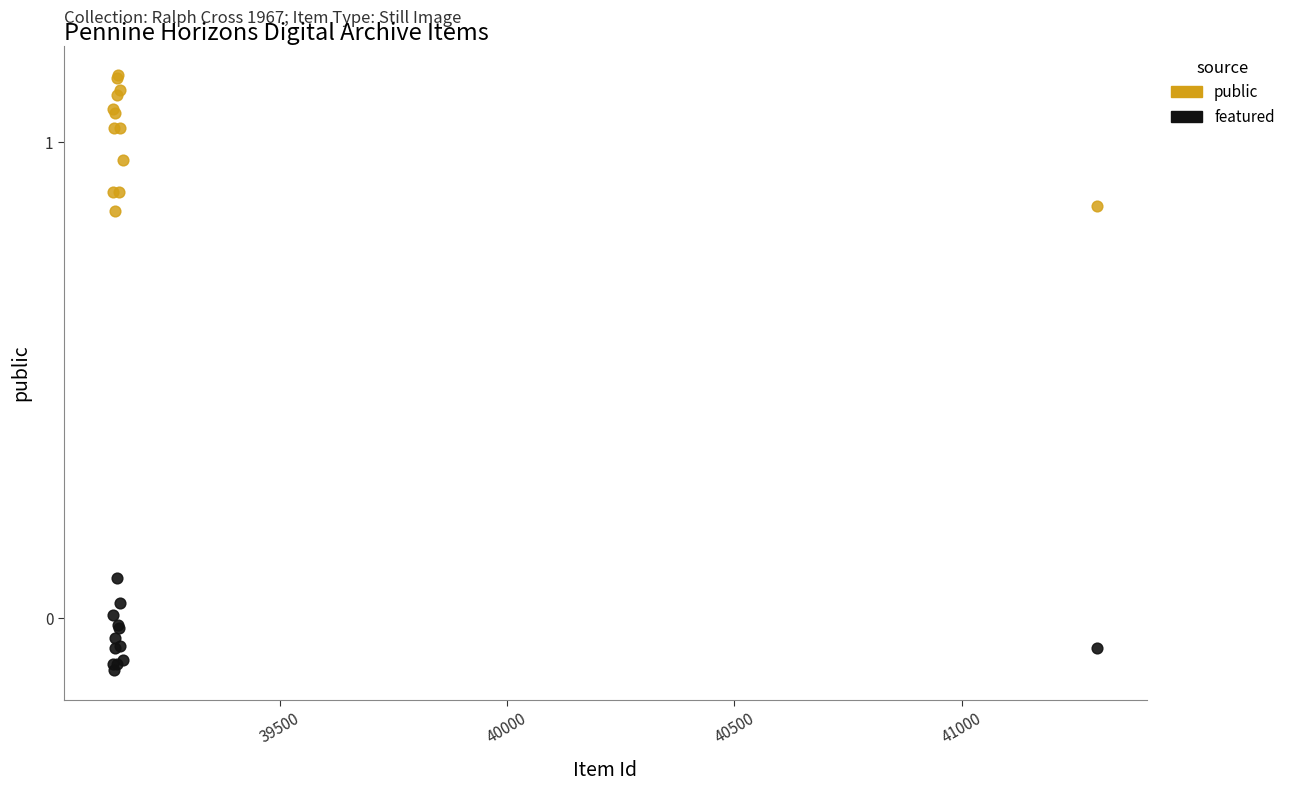

Which series reaches the maximum Y coordinate?

public